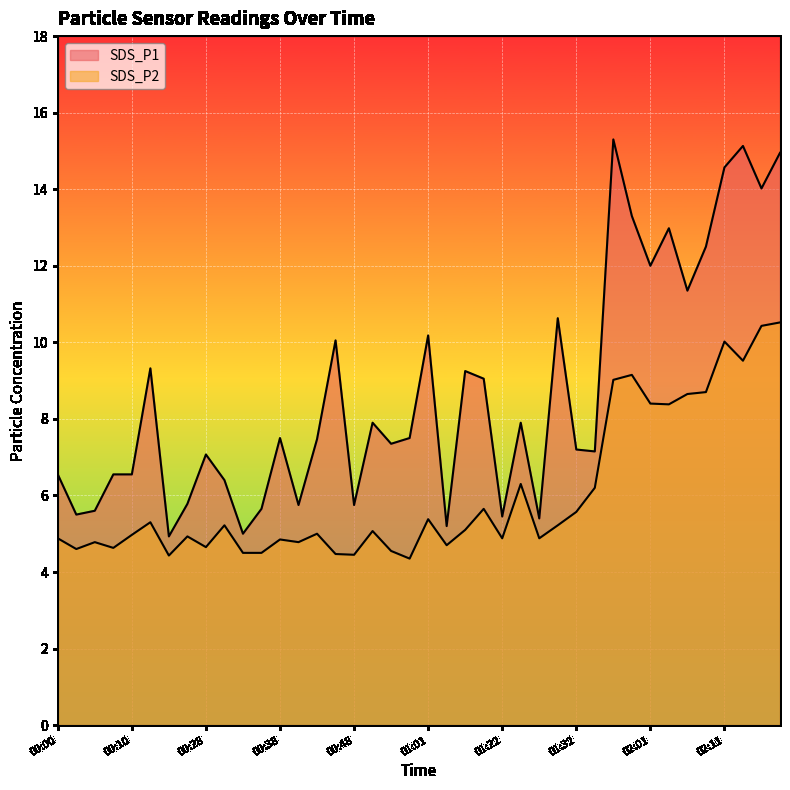

List the series in order of their overall mean, lowest first.

SDS_P2, SDS_P1